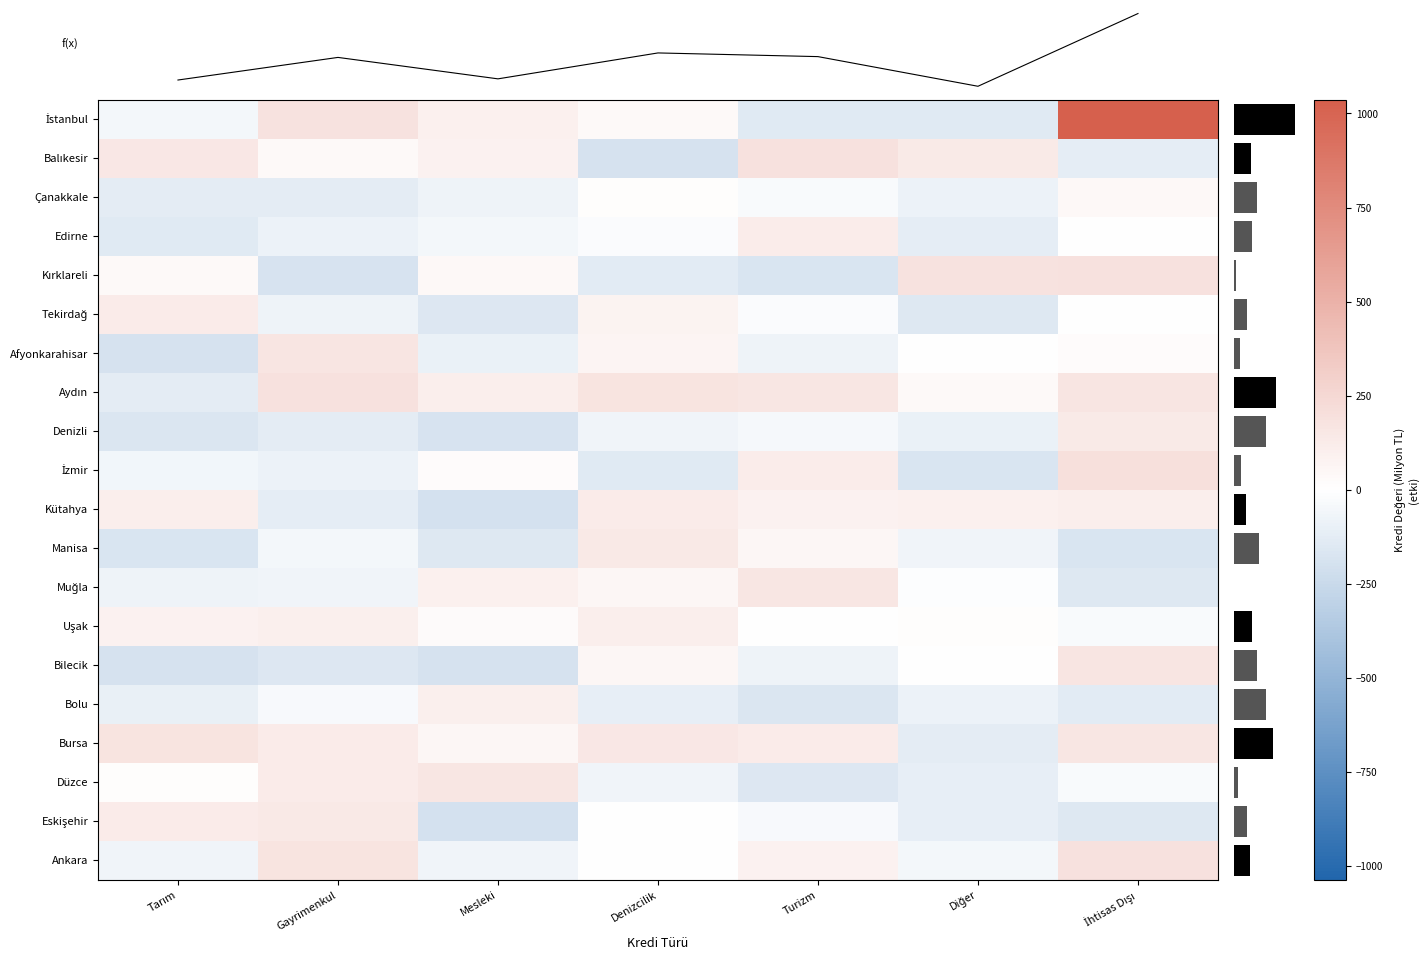

True or false: Aydın has a value of 175.8 at Denizcilik.

True